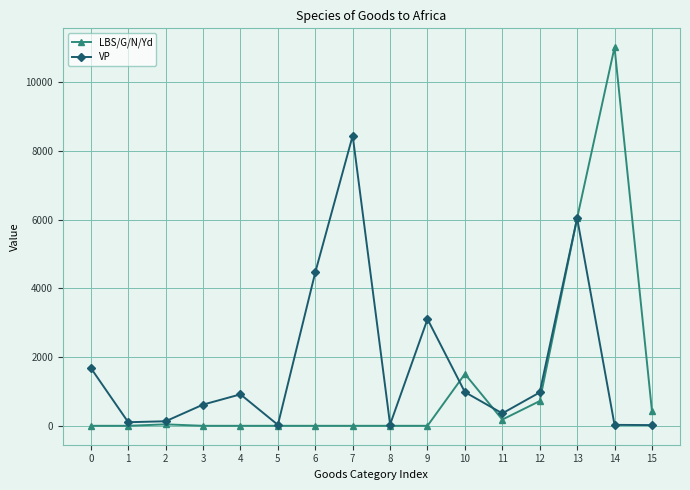

Which series has the largest range (max minus min)?

LBS/G/N/Yd